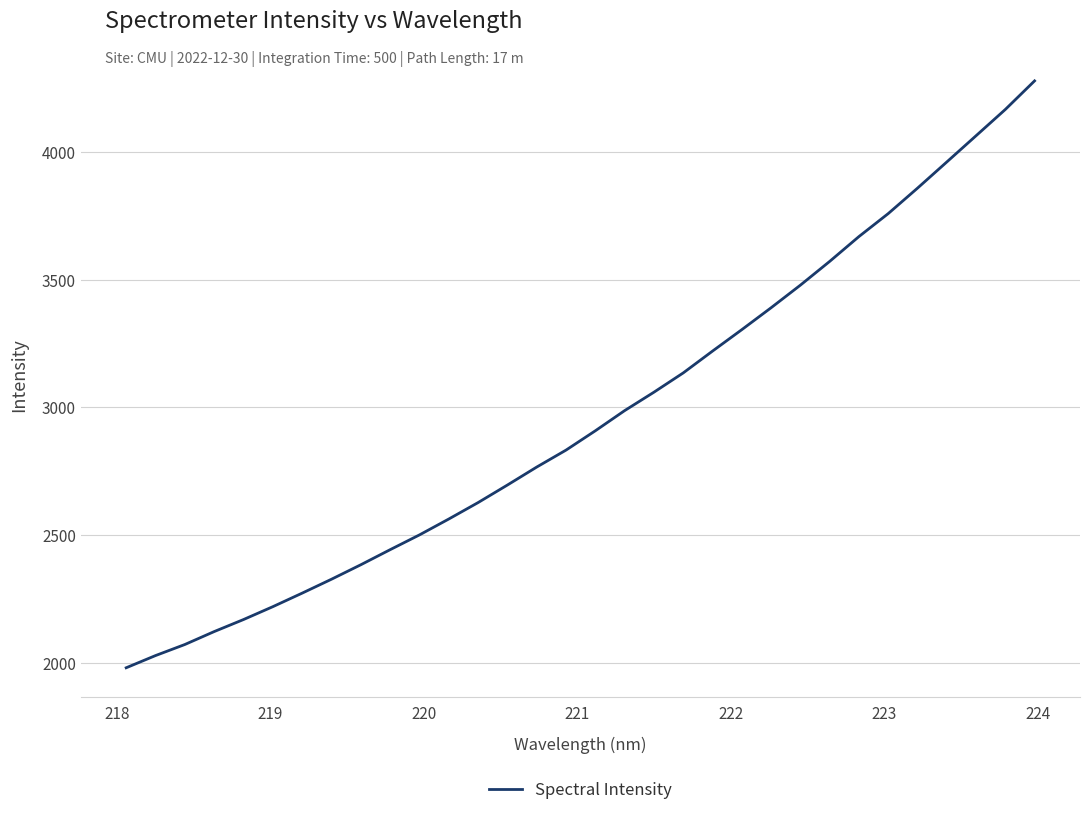

What is the minimum value shown in the chart?

1979.7